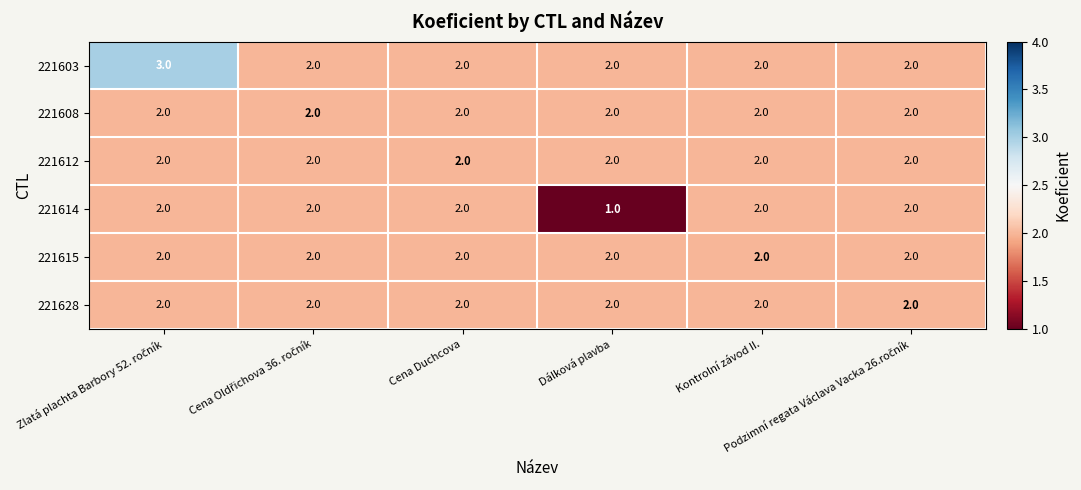

Which series has the largest total across all categories?

221603